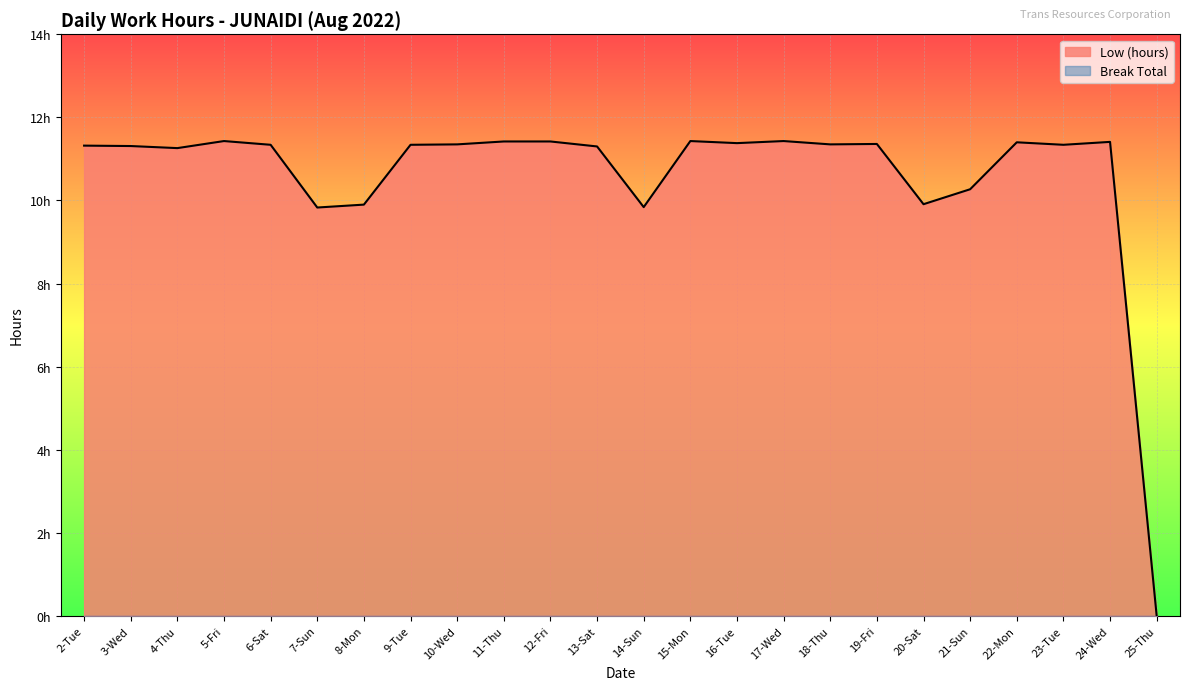

What is the average value?

10.6